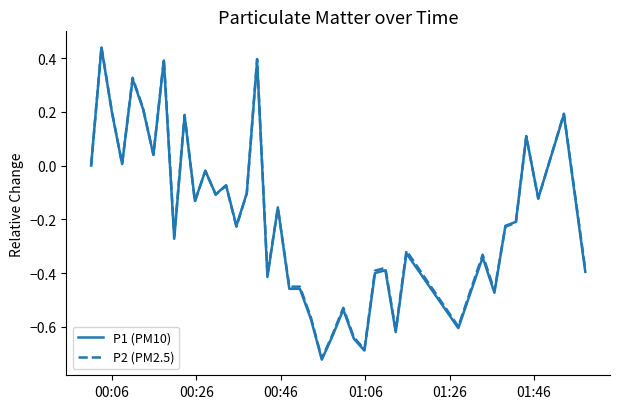

Does the chart display data point markers on the line(s)?

No